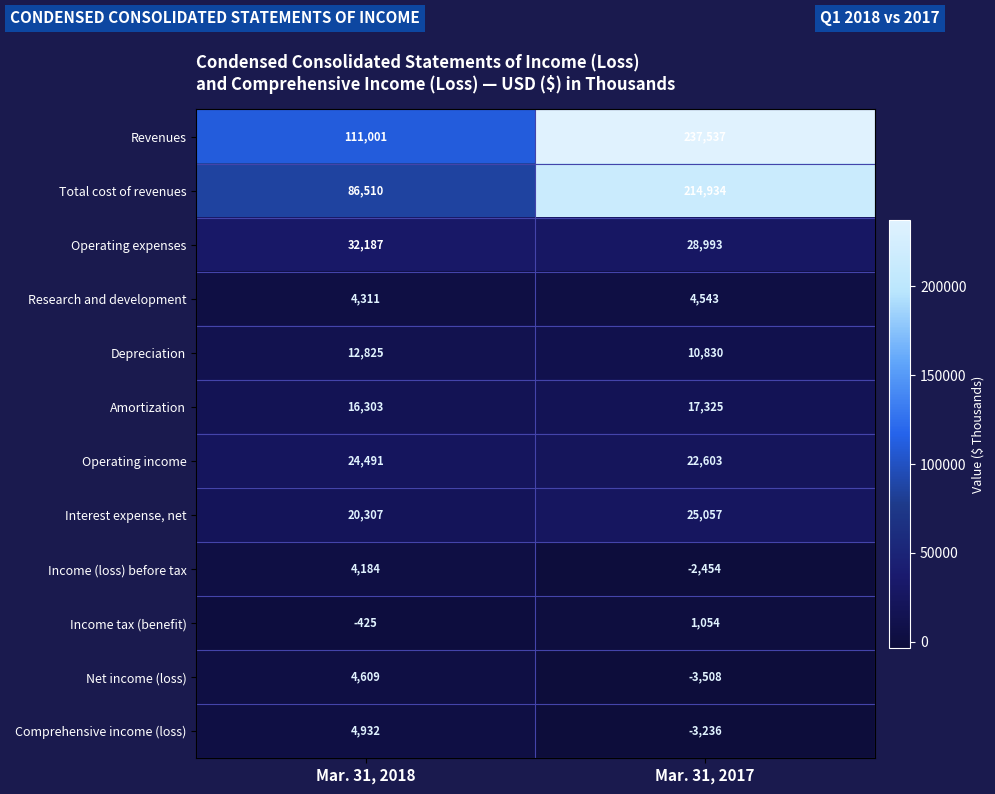

Is it true that Income (loss) before tax equals -2454 at Mar. 31, 2017?

True